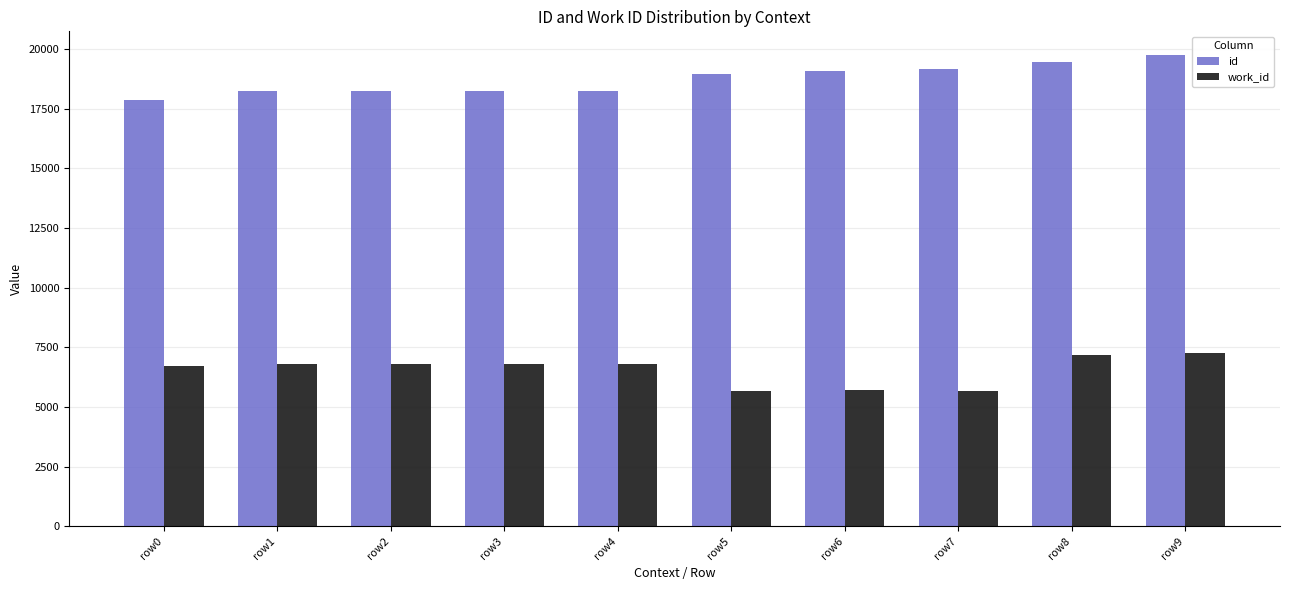

Is it true that id equals 18250 at row4?

True